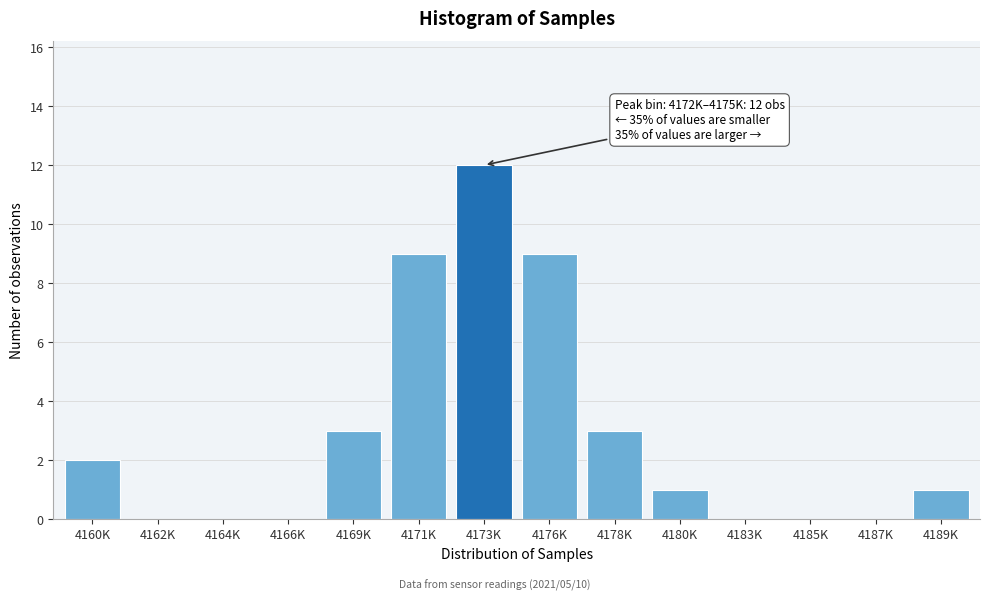

Reading left to right, list all the values displayed in this chart.

4160K=2	4162K=0	4164K=0	4166K=0	4169K=3	4171K=9	4173K=12	4176K=9	4178K=3	4180K=1	4183K=0	4185K=0	4187K=0	4189K=1